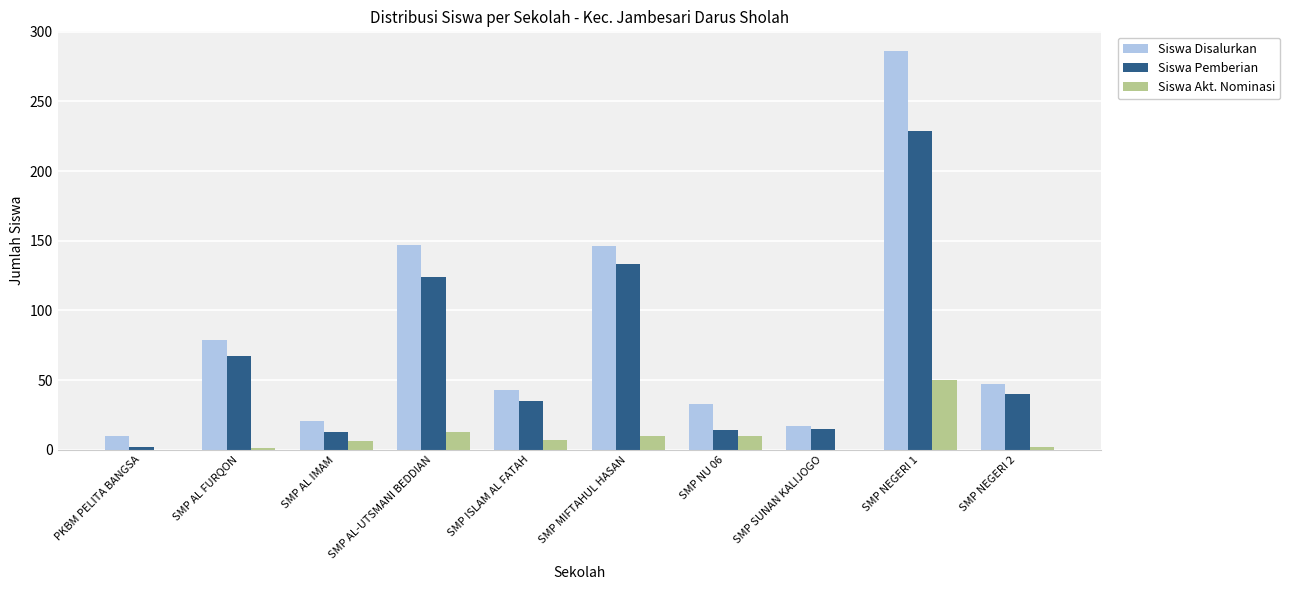

Between SMP NEGERI 1 and SMP NEGERI 2, which series saw the biggest shift?

Siswa Disalurkan